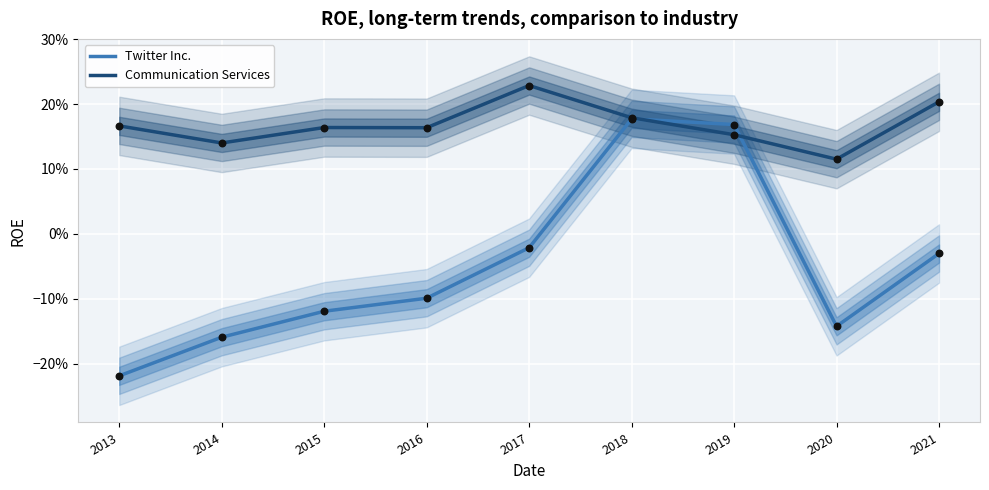

Which series has the largest total across all categories?

Communication Services